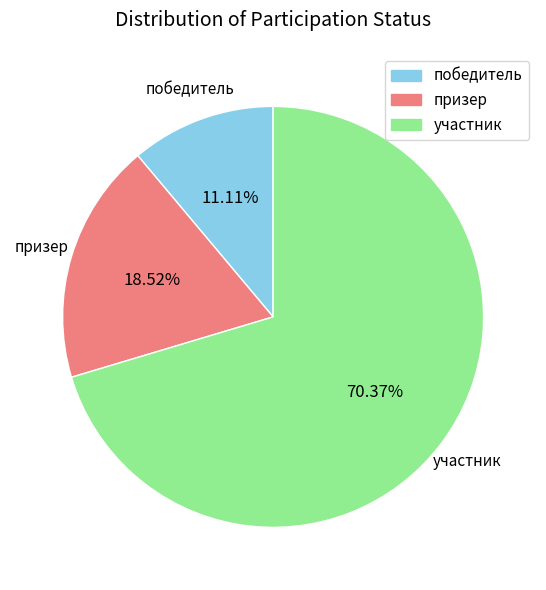

What is the smallest slice in the pie chart?

победитель